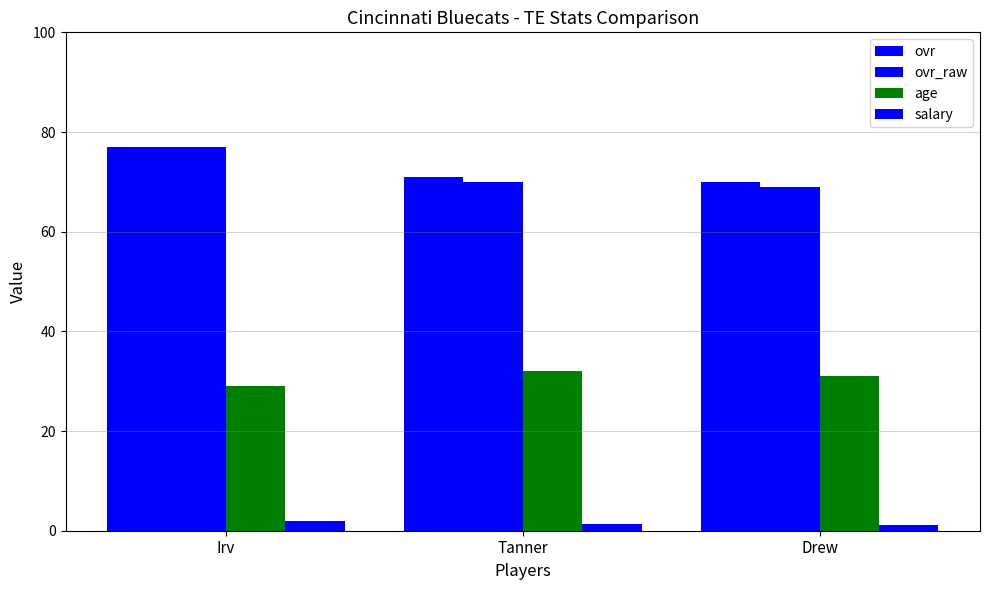

Does the chart contain stacked bars?

No